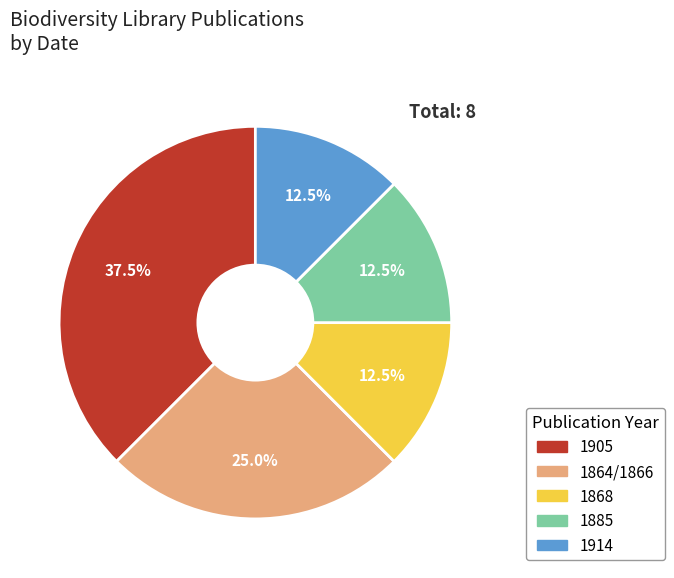

Which category has the biggest portion of the pie?

1905